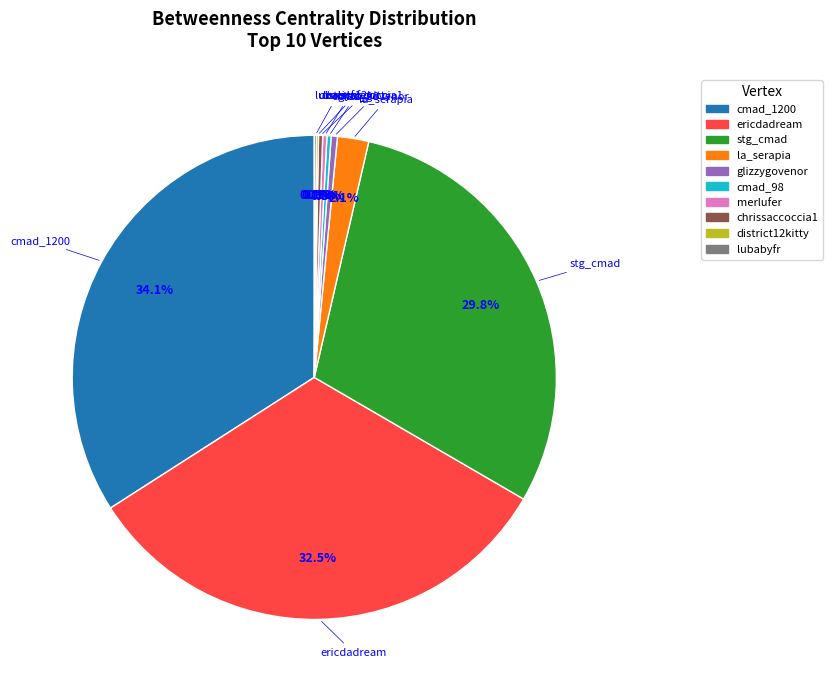

Do cmad_1200 and merlufer together represent more than half of the pie?

No